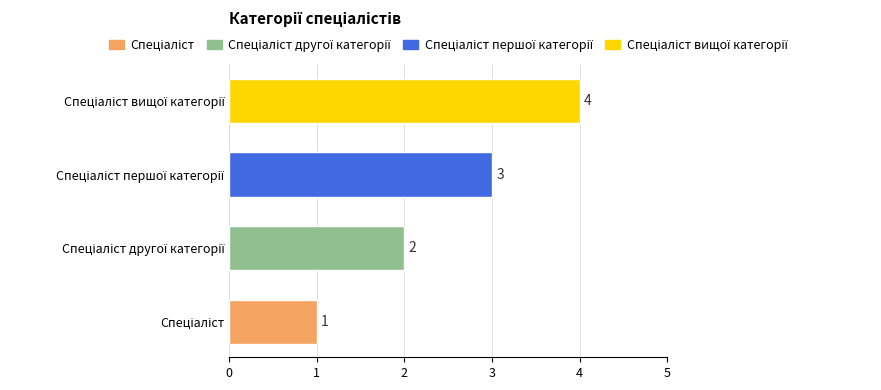

What is the difference between the maximum and minimum values?

3